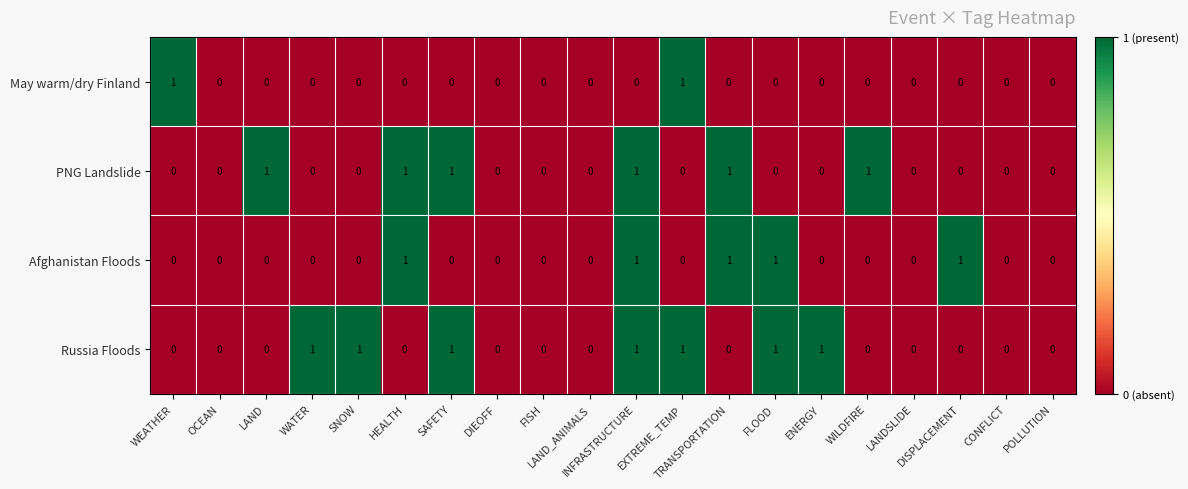

What is the spread (max minus min) of values at INFRASTRUCTURE?

1